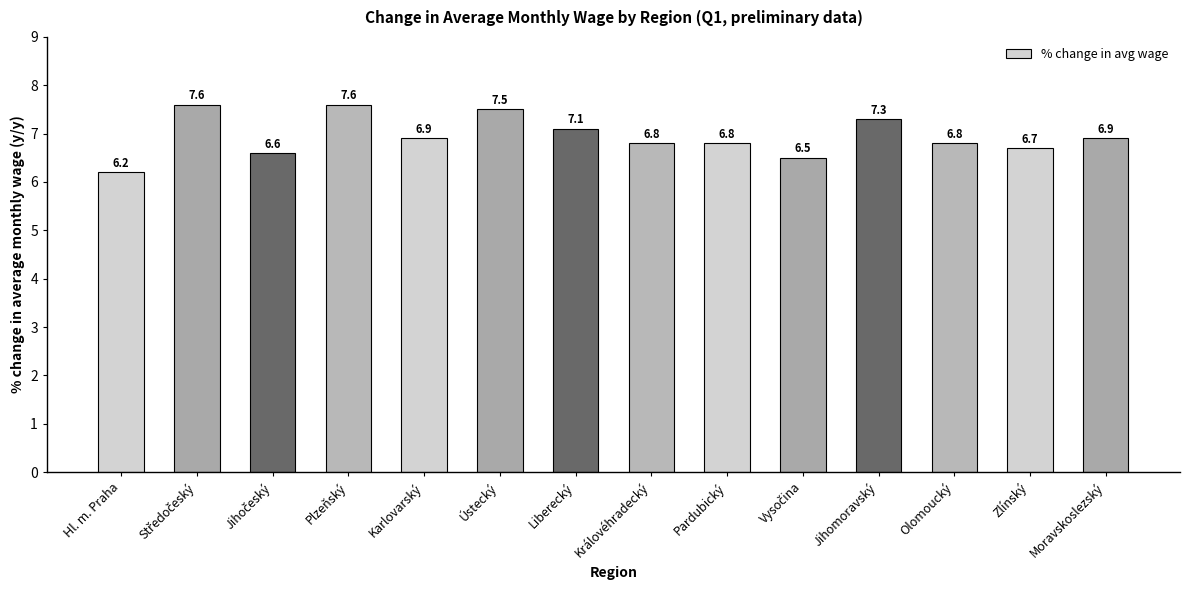

The chart shows a value of 6.9 at Moravskoslezský. True or false?

True